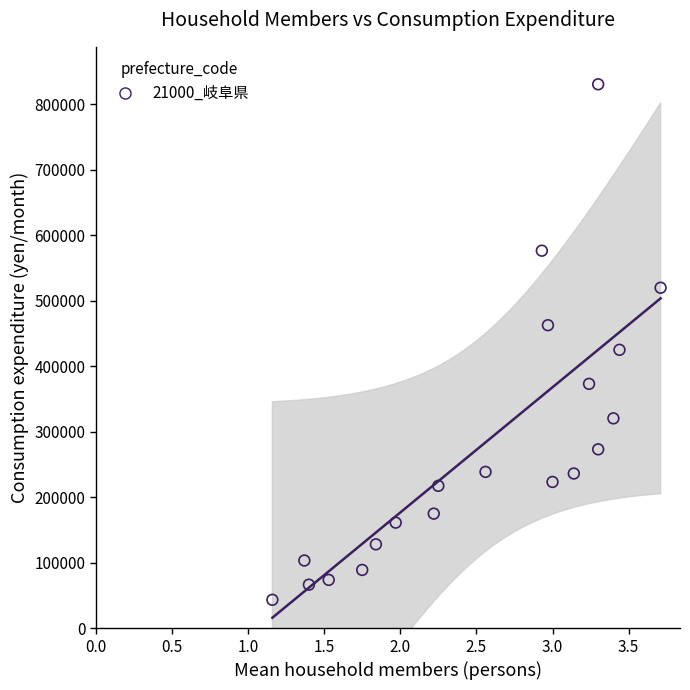

What Y value in the scatter plot is closest to 436821?

424959